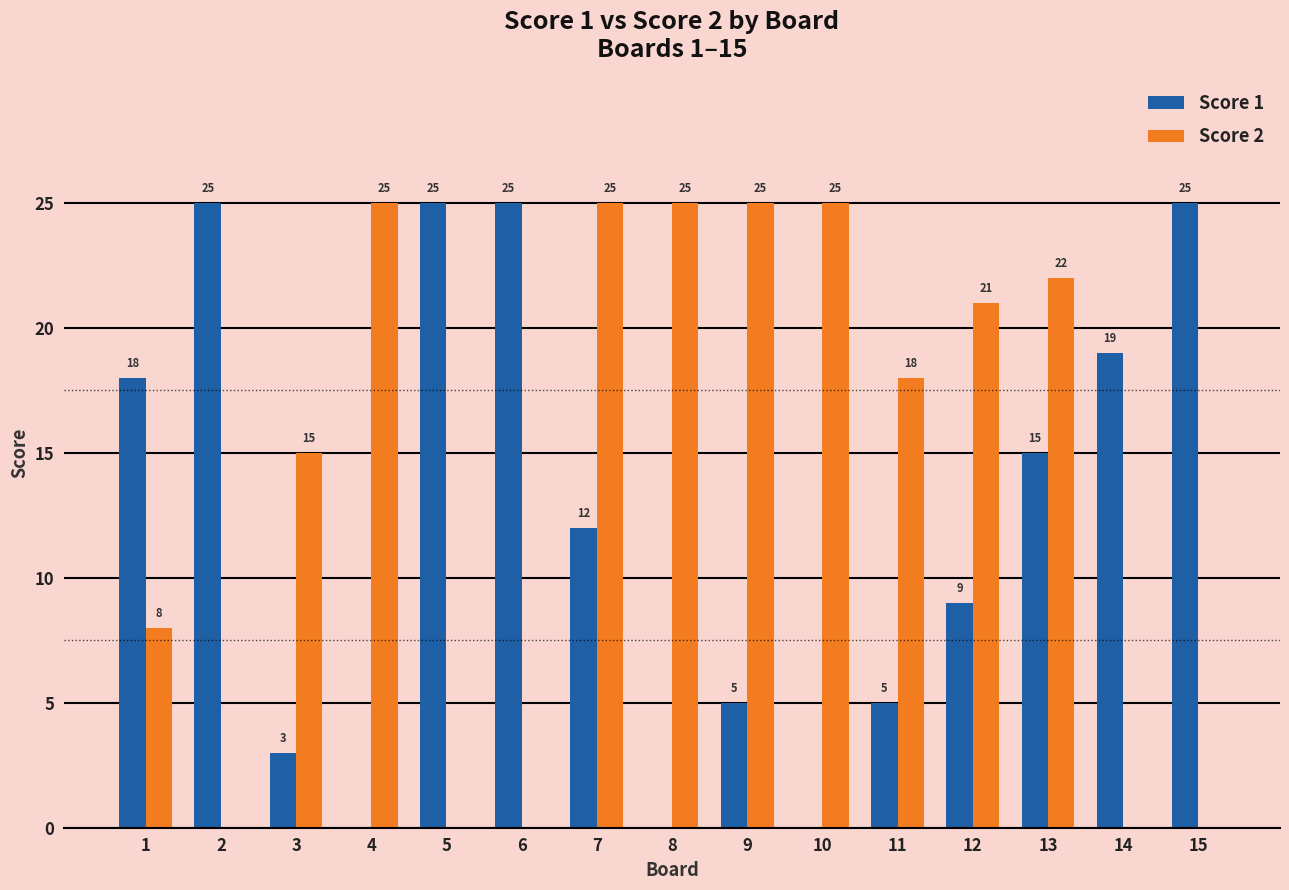

Does the chart contain stacked bars?

No